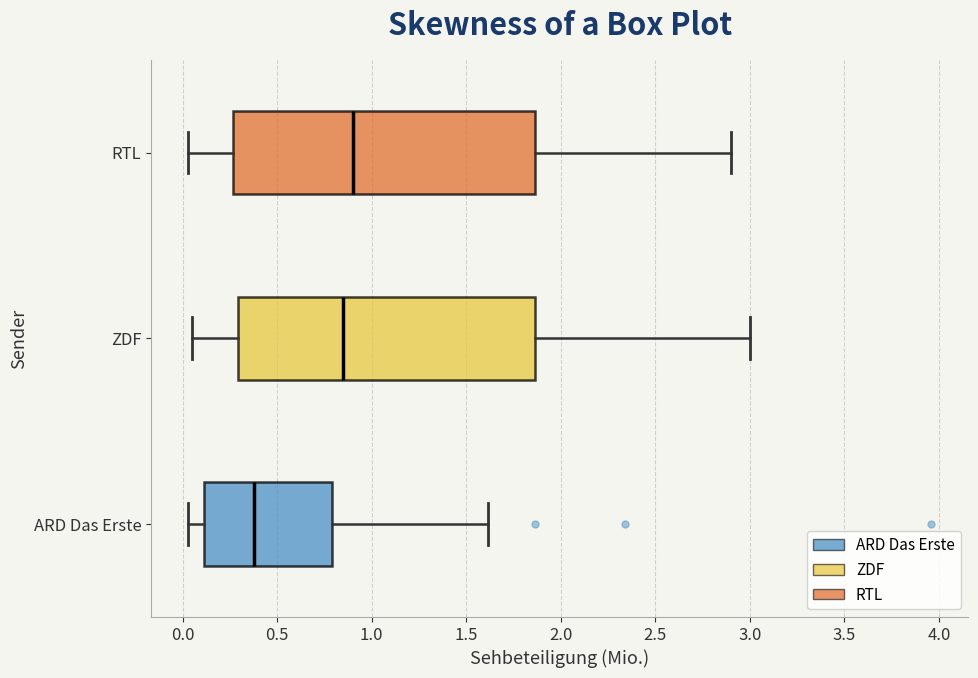

Reading bottom to top, transcribe this box plot: for each box, give where its median line is, the range the box spans, and where its two whiskers end, as read against the x-axis. The values are not printed on the chart, so give them approximately, as read against the axis.

ARD Das Erste: median 0.40, box 0.10 to 0.80, whiskers 0.05 to 1.60
ZDF: median 0.85, box 0.30 to 1.85, whiskers 0.05 to 3.00
RTL: median 0.90, box 0.25 to 1.85, whiskers 0.05 to 2.90